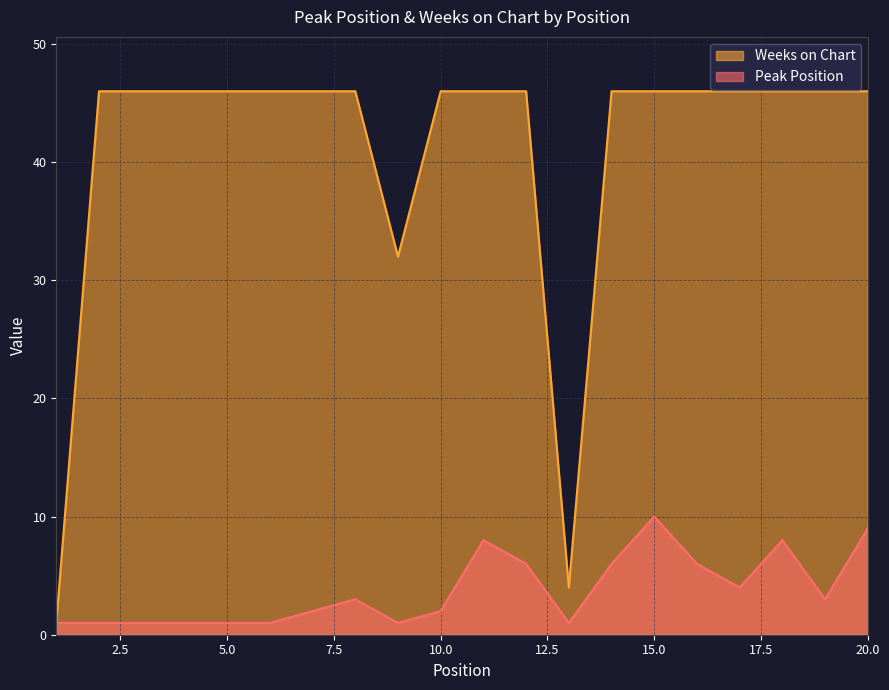

What value does the Weeks on Chart series have at 9, to the nearest 10?

30